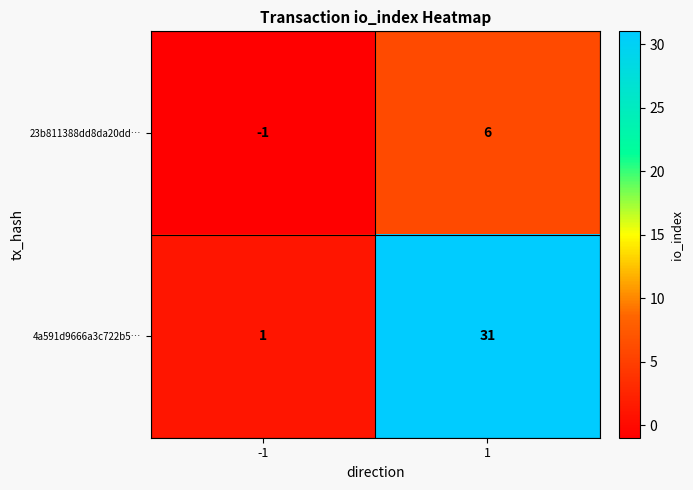

Reading left to right, transcribe all the data shown in this chart.

23b811388dd8da20dd…: -1	6
4a591d9666a3c722b5…: 1	31